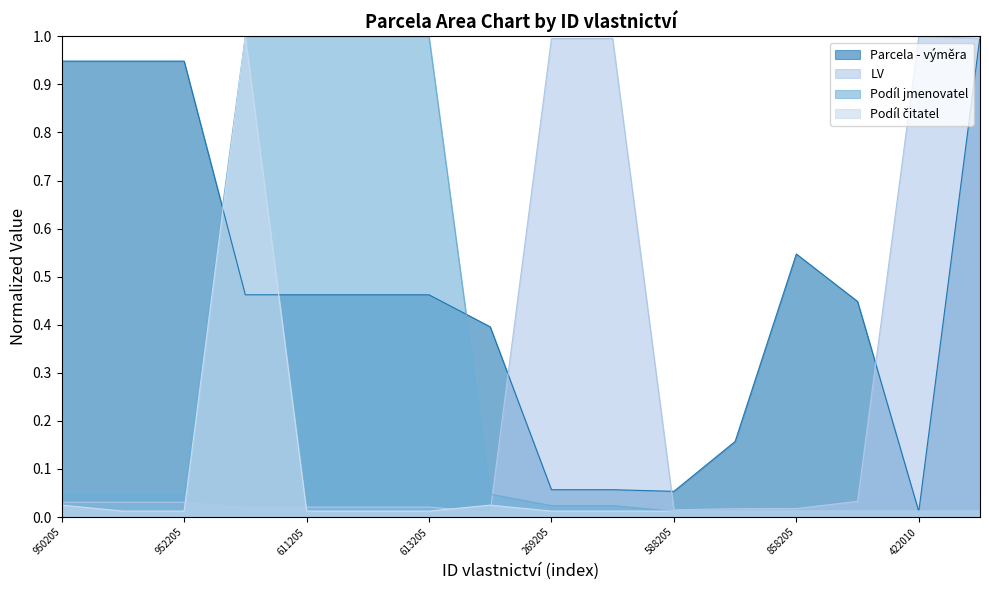

Does the chart display data point markers on the line(s)?

No